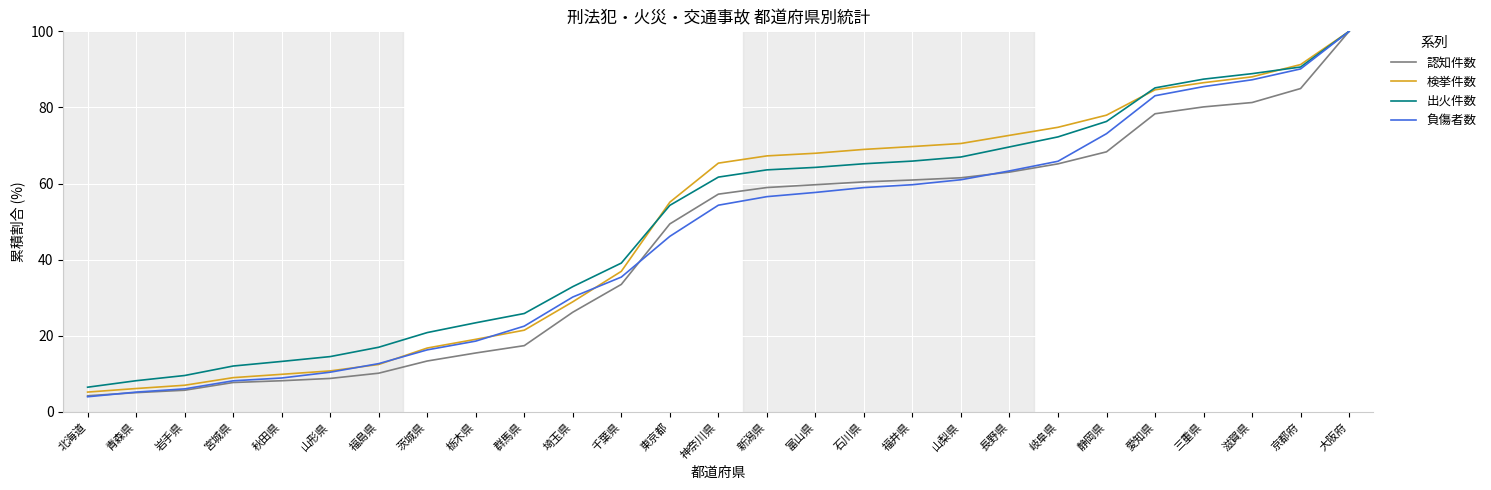

Reading right to left, transcribe all the data shown in this chart.

認知件数: 100.0	85.0	81.3	80.1	78.3	68.3	65.2	63.0	61.5	60.9	60.4	59.7	59.0	57.2	49.4	33.5	26.2	17.4	15.5	13.4	10.2	8.8	8.2	7.7	5.7	5.0	4.2
検挙件数: 100.0	91.3	88.0	86.5	84.6	78.0	74.8	72.7	70.5	69.7	69.0	68.0	67.3	65.4	55.1	36.9	28.9	21.5	19.1	16.8	12.5	10.8	9.9	9.0	7.0	6.1	5.2
出火件数: 100.0	90.6	88.9	87.4	85.1	76.3	72.3	69.6	67.0	65.9	65.2	64.2	63.6	61.7	54.3	39.1	32.9	25.8	23.4	20.8	17.0	14.5	13.3	12.0	9.6	8.2	6.5
負傷者数: 100.0	90.1	87.3	85.5	83.1	73.1	65.9	63.3	61.0	59.7	58.9	57.7	56.6	54.3	46.1	35.4	30.2	22.5	18.6	16.3	12.7	10.4	8.9	8.2	6.0	5.2	4.0